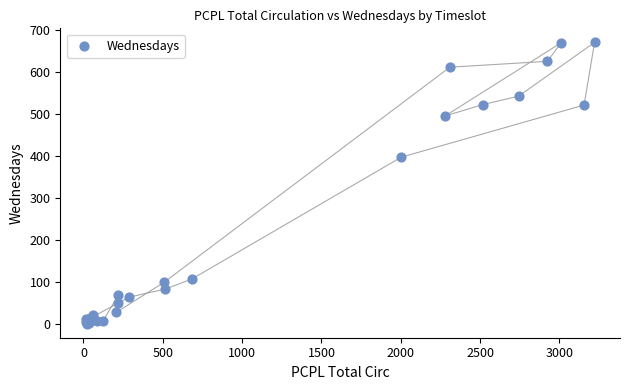

What Y value in the scatter plot is closest to 335?

397